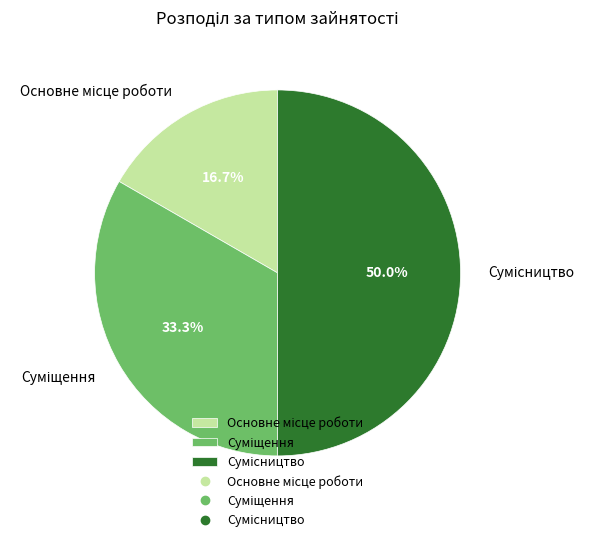

Count the number of slices in the pie.

3